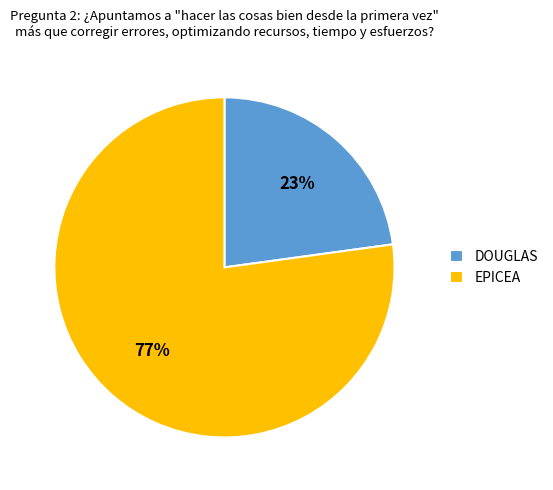

Does any single category account for the majority?

Yes